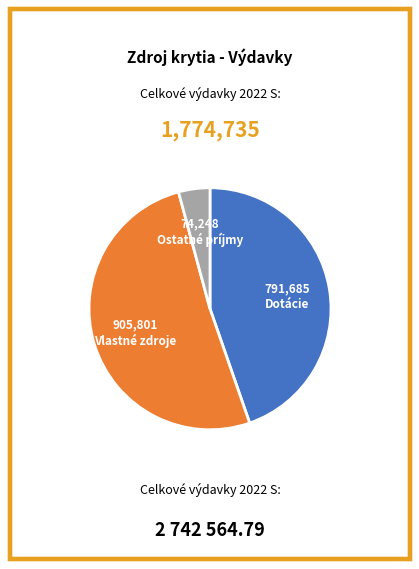

Between Dotácie and Vlastné zdroje, which is larger?

Vlastné zdroje